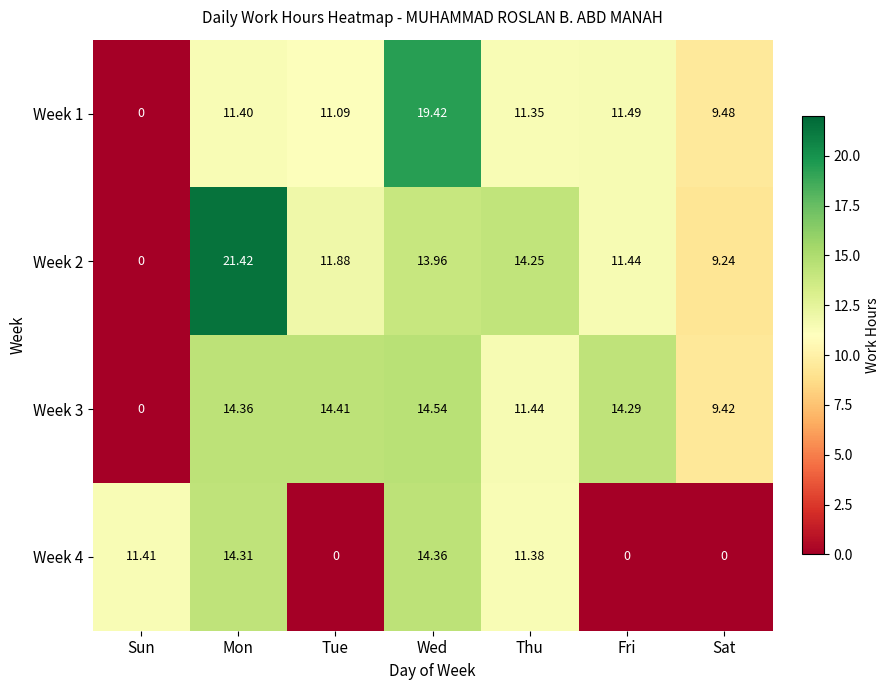

What is the difference between the highest and lowest values at Wed?

5.5